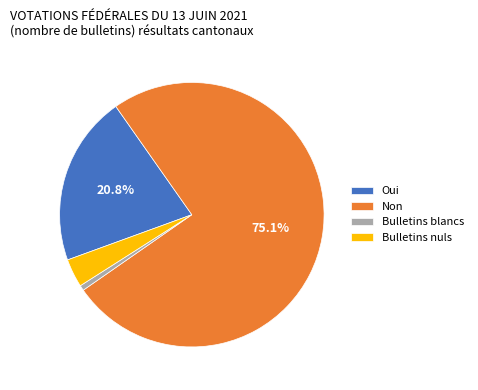

What percentage is the Non slice, to the nearest percent?

75%